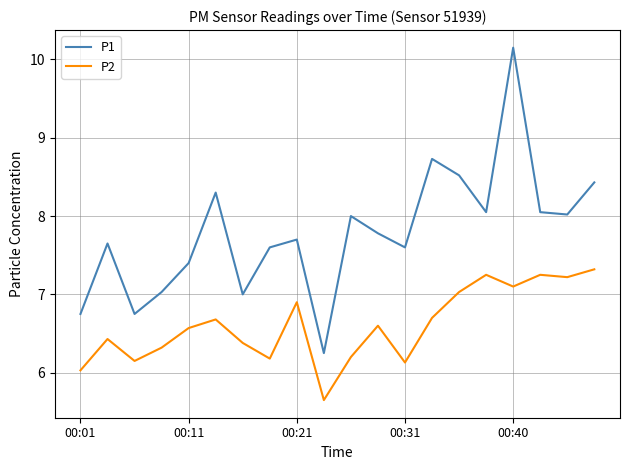

Which series has the largest range (max minus min)?

P1